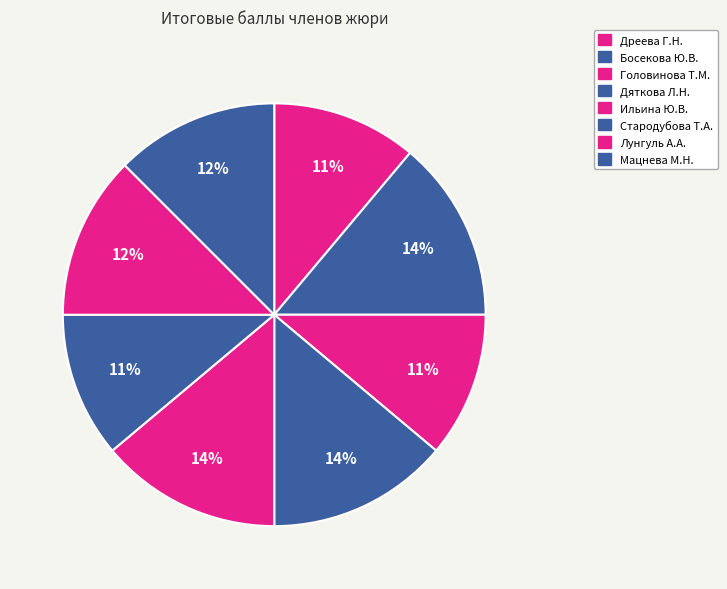

To the nearest percent, what is the combined percentage of Дяткова Л.Н. and Лунгуль А.А.?

26%